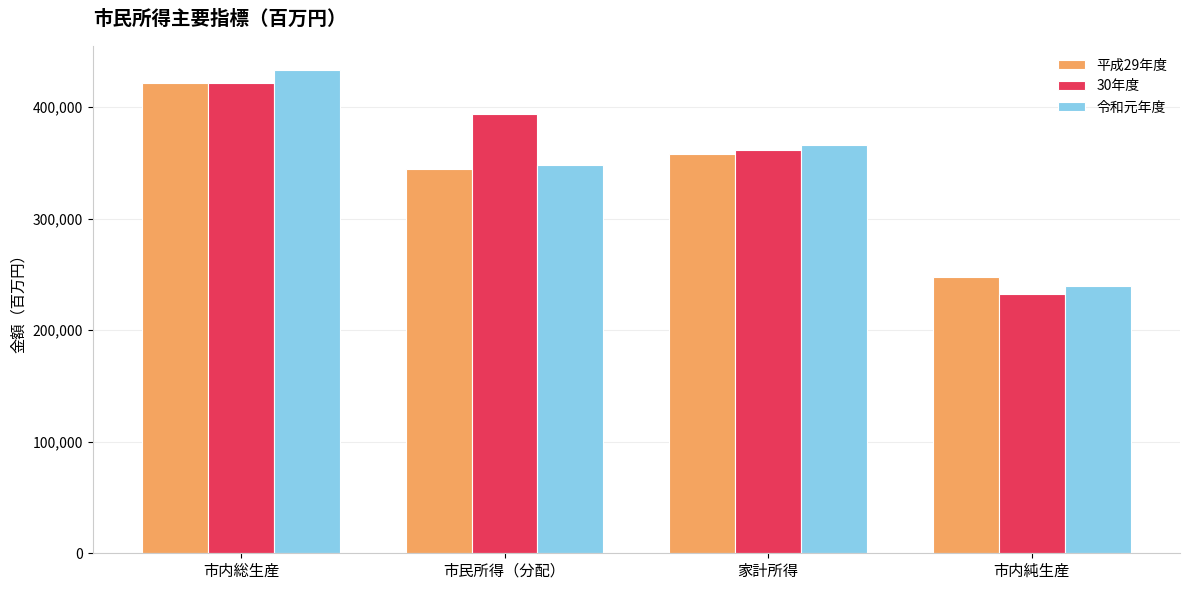

At how many categories does at least one series exceed 266155?

3